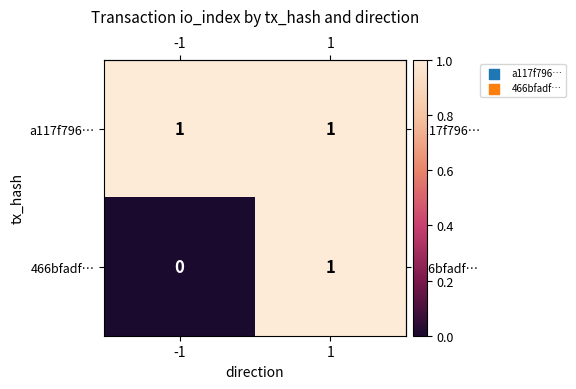

Is it true that 466bfadf… equals -1 at -1?

False